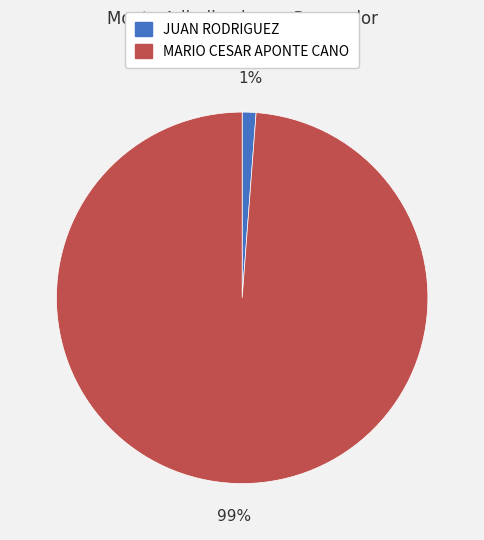

What percentage is the JUAN RODRIGUEZ slice, to the nearest percent?

1%